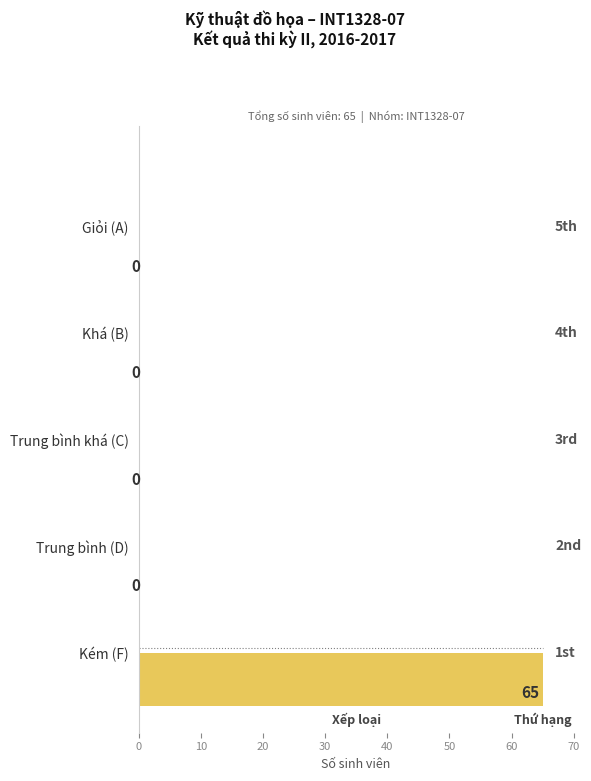

The chart shows a value of 0 at Trung bình khá (C). True or false?

True